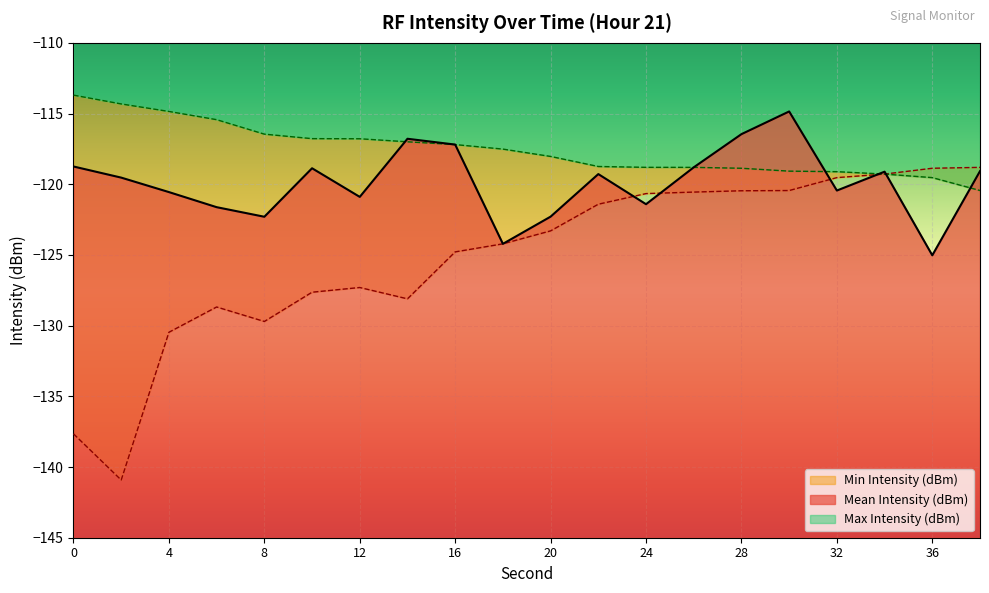

True or false: Min Intensity (dBm) and Max Intensity (dBm) intersect in this chart.

False